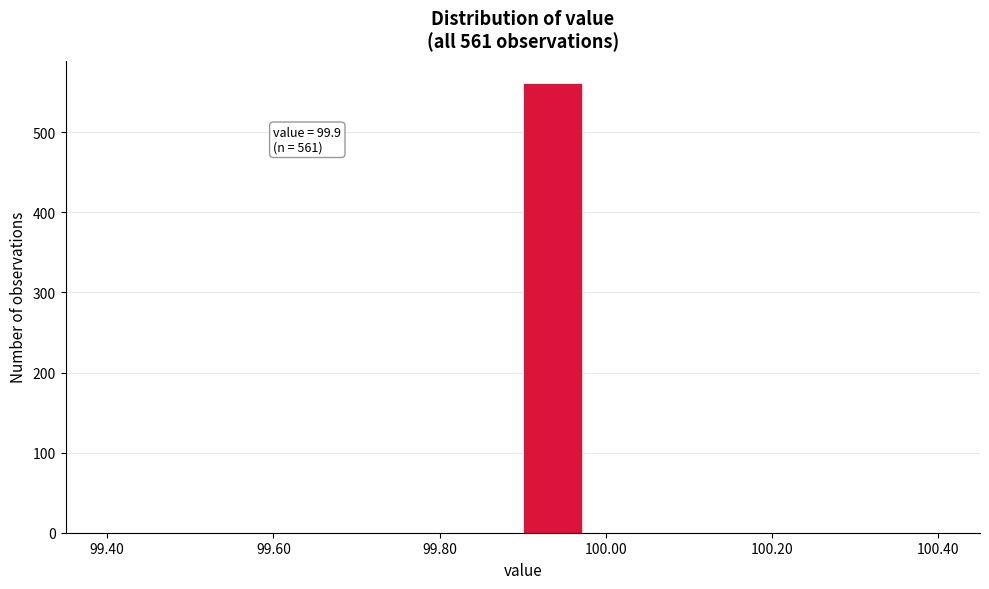

Read against the x-axis, roughly where is the centre of the tallest bar?

99.94